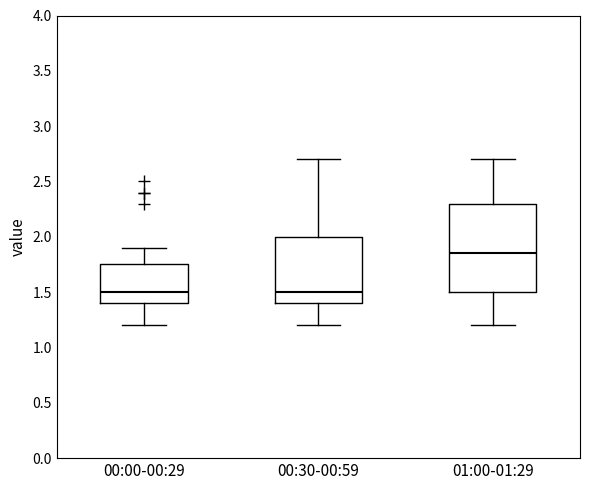

Reading left to right, transcribe this box plot: for each box, give where its median line is, the range the box spans, and where its two whiskers end, as read against the y-axis. The values are not printed on the chart, so give them approximately, as read against the axis.

00:00-00:29: median 1.50, box 1.40 to 1.75, whiskers 1.20 to 1.90
00:30-00:59: median 1.50, box 1.40 to 2.00, whiskers 1.20 to 2.70
01:00-01:29: median 1.85, box 1.50 to 2.30, whiskers 1.20 to 2.70